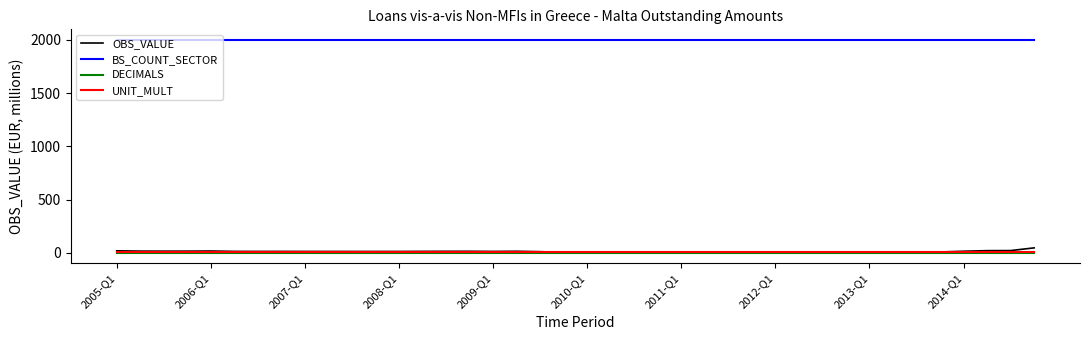

True or false: BS_COUNT_SECTOR and UNIT_MULT cross at least once.

False